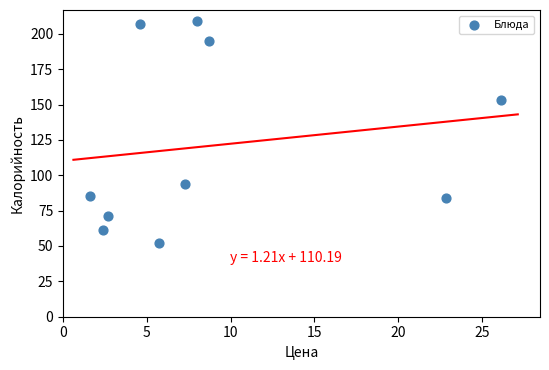

What Y value in the scatter plot is closest to 130?

153.0